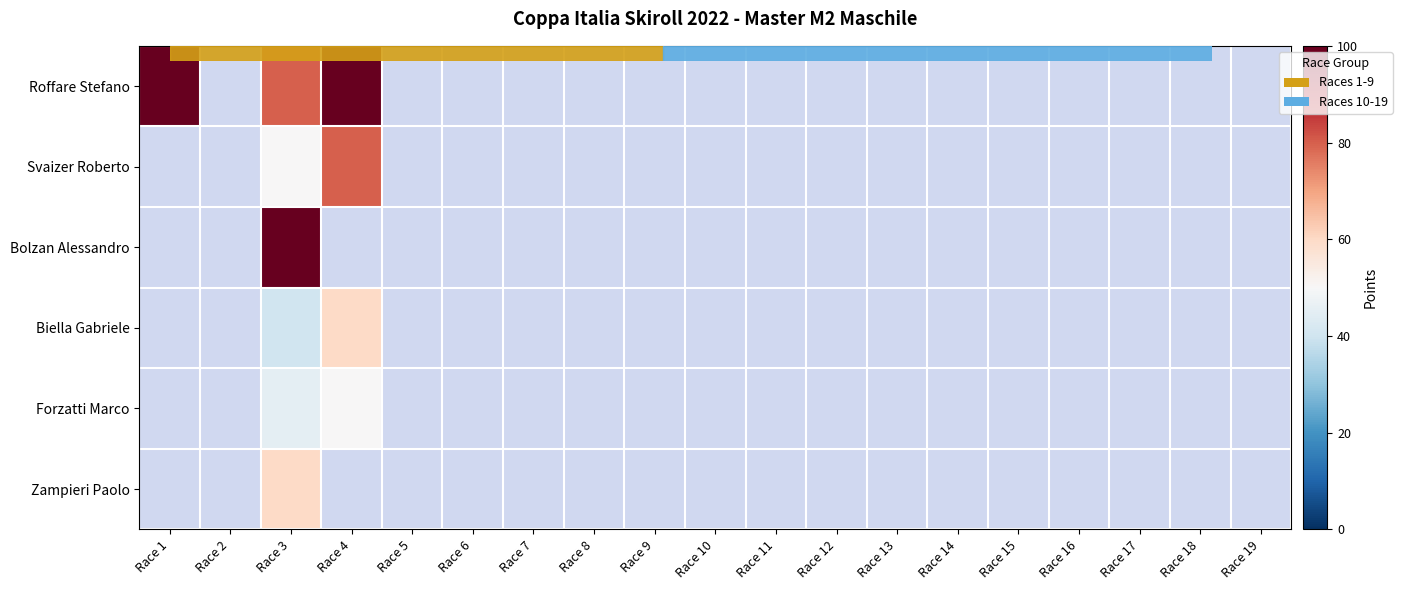

Count the number of data series in this chart.

6